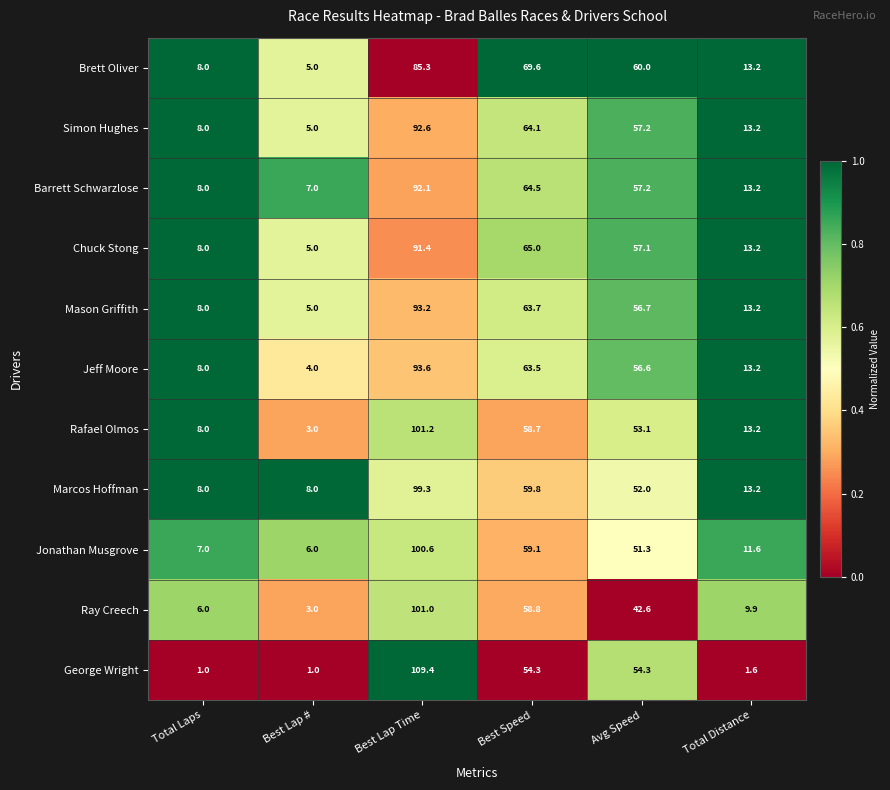

Between Best Lap # and Best Lap Time, which series saw the biggest shift?

George Wright